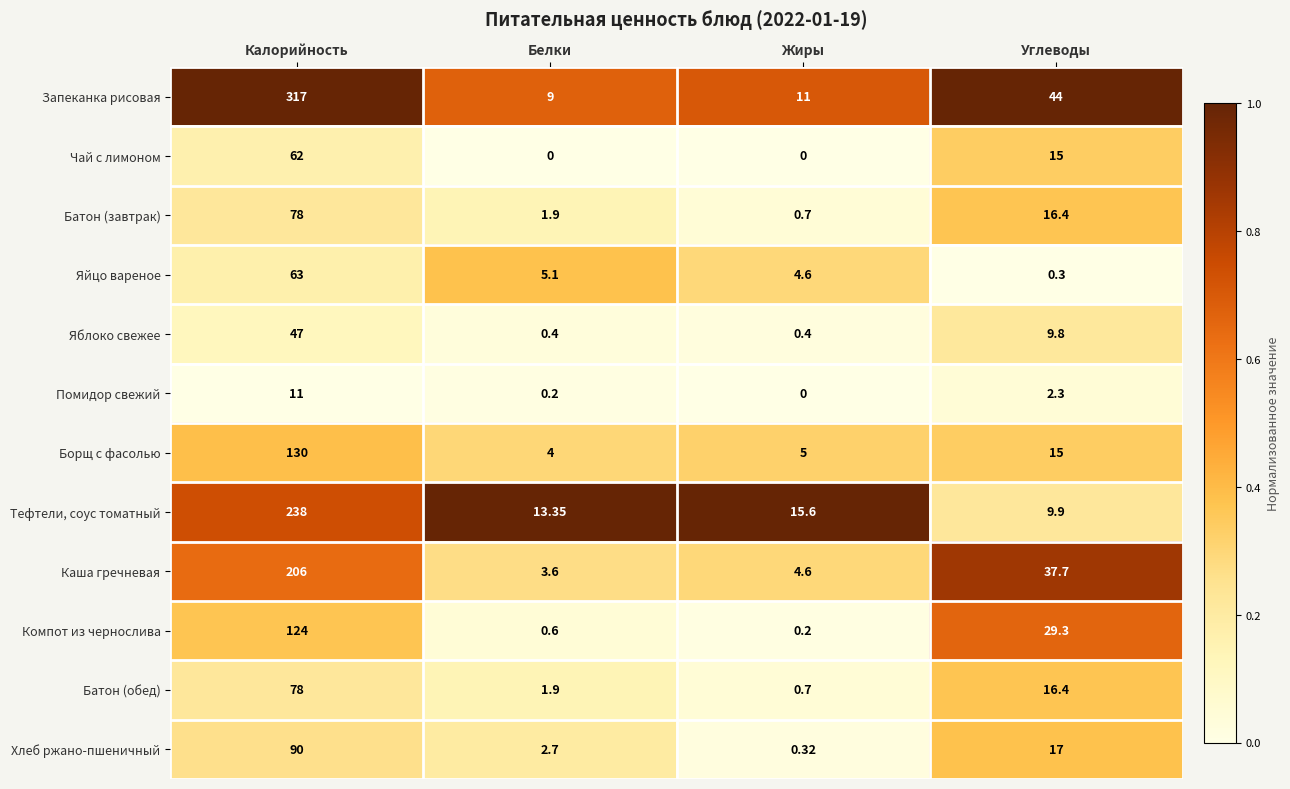

Between Белки and Углеводы, which series saw the biggest shift?

Запеканка рисовая